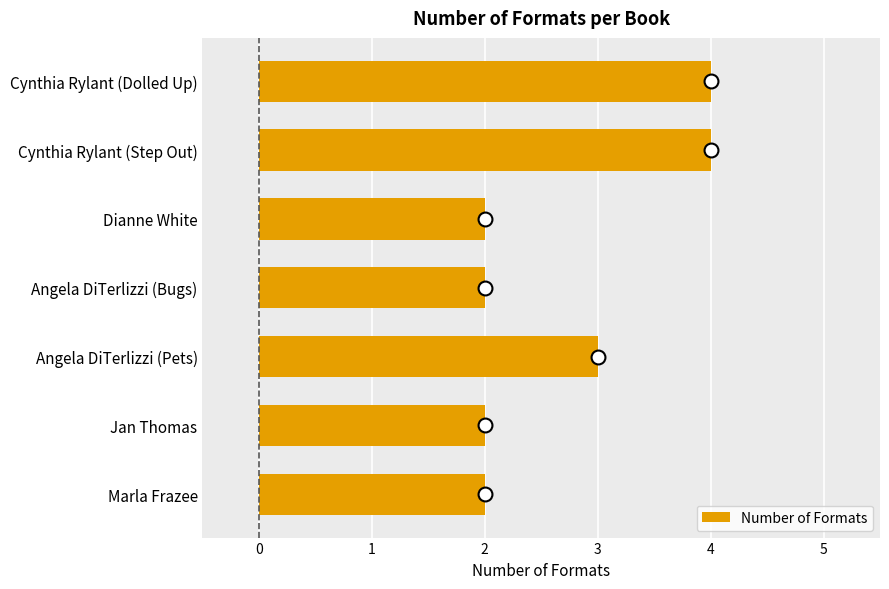

Count the values in the range 2 to 4.

7